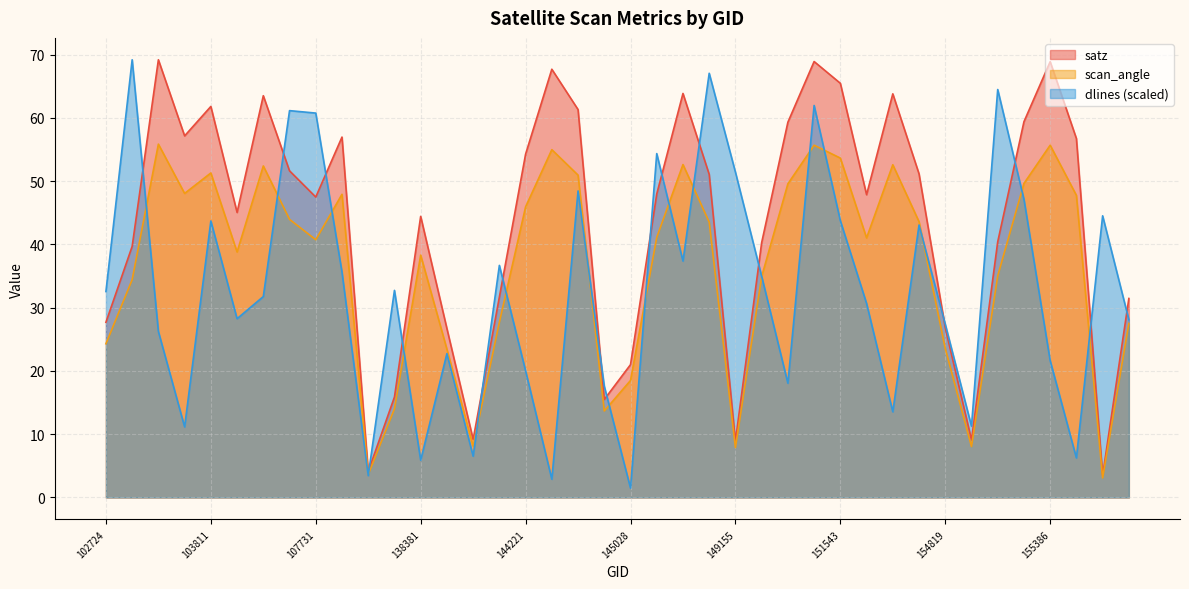

Reading left to right, transcribe all the data shown in this chart.

satz: 102724=27.7	102964=39.7	103092=69.2	103211=57.2	103811=61.8	103928=45.1	104397=63.5	104522=51.6	107731=47.5	108974=57.0	109321=4.1	132566=15.9	138381=44.4	139562=26.7	139756=9.2	144028=31.7	144221=54.3	144418=67.7	144431=61.3	144831=15.5	145028=21.0	145227=48.0	145421=63.9	145624=51.1	149155=8.9	149345=40.3	149538=59.3	149548=68.9	151543=65.5	154213=47.9	154406=63.8	154621=51.2	154819=26.8	155011=9.1	155189=40.4	155372=59.4	155386=68.9	155570=56.7	155937=3.5	156115=31.5
scan_angle: 102724=24.3	102964=34.4	103092=55.9	103211=48.1	103811=51.3	103928=38.8	104397=52.4	104522=44.0	107731=40.7	108974=47.9	109321=3.6	132566=14.0	138381=38.3	139562=23.4	139756=8.1	144028=27.7	144221=45.9	144418=55.0	144431=51.0	144831=13.7	145028=18.5	145227=41.1	145421=52.6	145624=43.5	149155=7.9	149345=34.9	149538=49.6	149548=55.7	151543=53.7	154213=41.0	154406=52.6	154621=43.6	154819=23.6	155011=8.0	155189=35.0	155372=49.6	155386=55.7	155570=47.8	155937=3.1	156115=27.5
dlines: 102724=32.6	102964=69.2	103092=26.2	103211=11.2	103811=43.7	103928=28.3	104397=31.8	104522=61.2	107731=60.8	108974=35.6	109321=3.5	132566=32.7	138381=5.9	139562=22.7	139756=6.5	144028=36.7	144221=20.0	144418=2.9	144431=48.5	144831=17.6	145028=1.5	145227=54.4	145421=37.4	145624=67.1	149155=51.4	149345=35.0	149538=18.1	149548=62.0	151543=43.8	154213=30.7	154406=13.5	154621=43.1	154819=27.4	155011=11.3	155189=64.5	155372=47.1	155386=21.6	155570=6.2	155937=44.5	156115=28.1